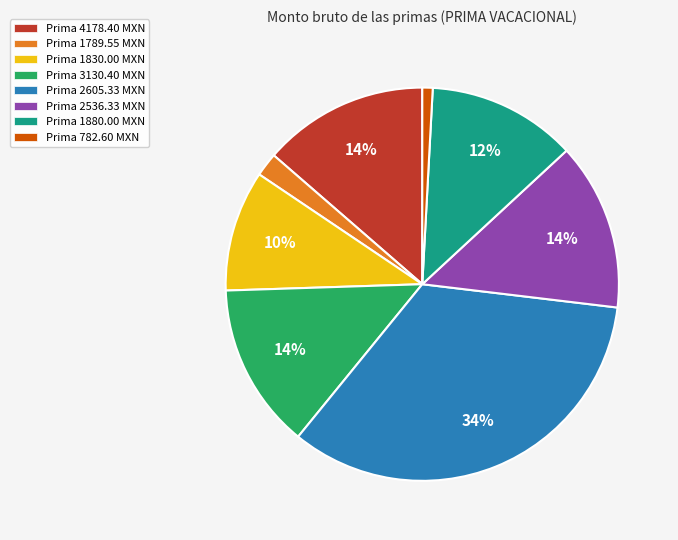

Is there any slice that represents more than half of the pie?

No